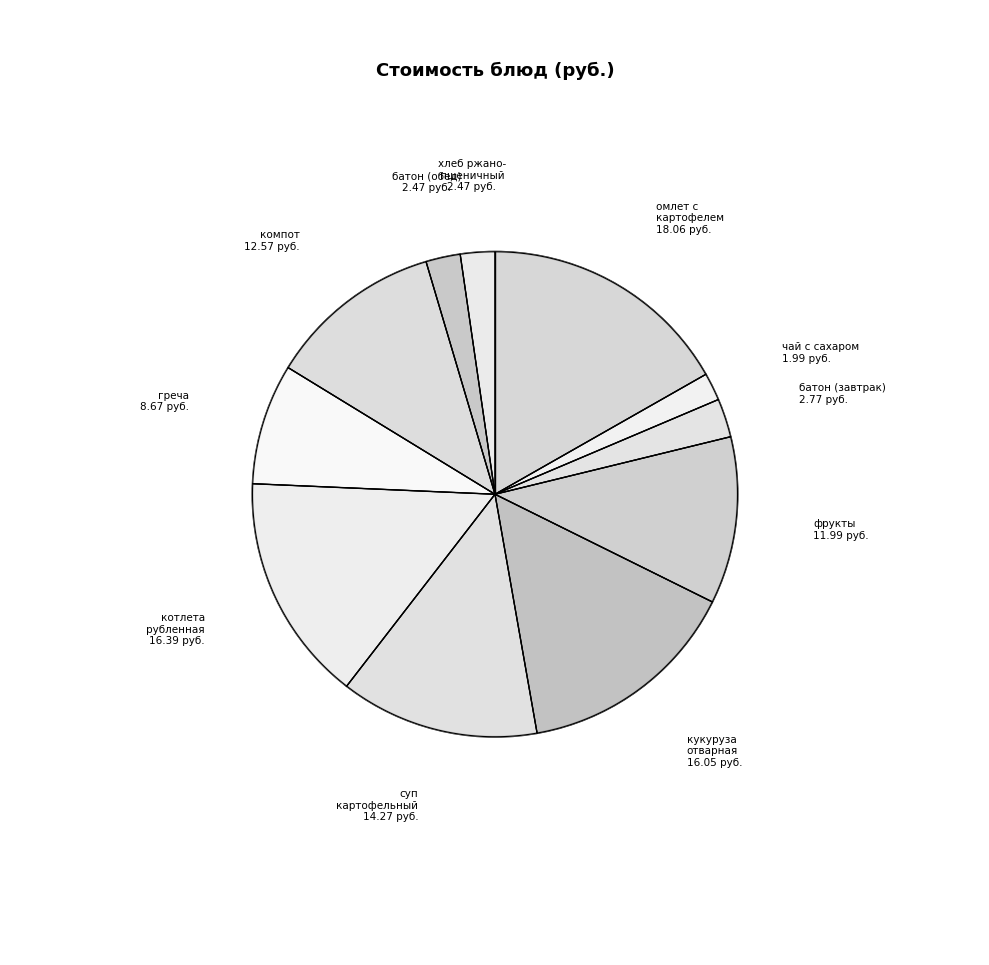

How many segments does this pie chart have?

11